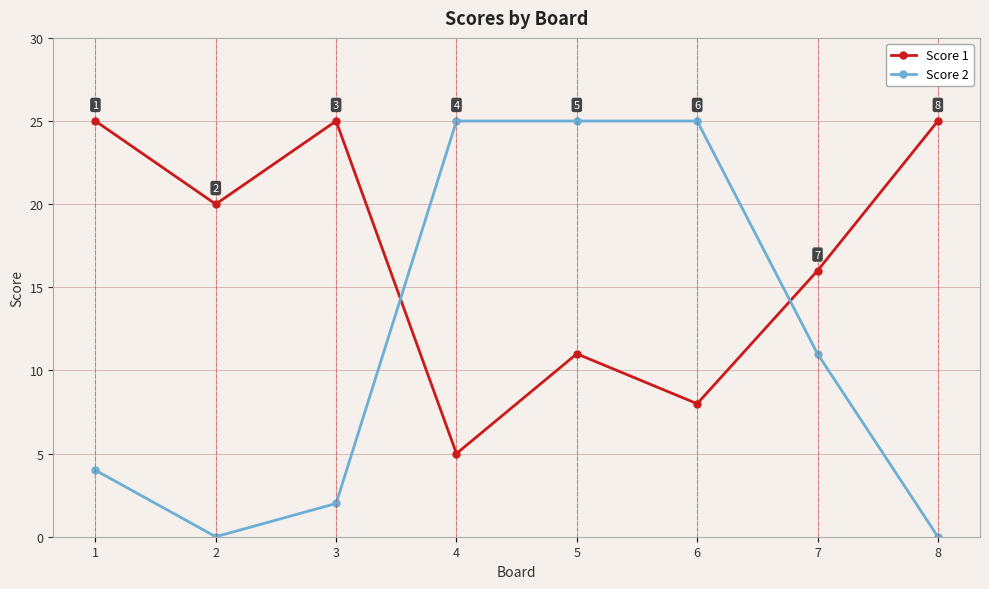

What is the total value across all series at 4?

30